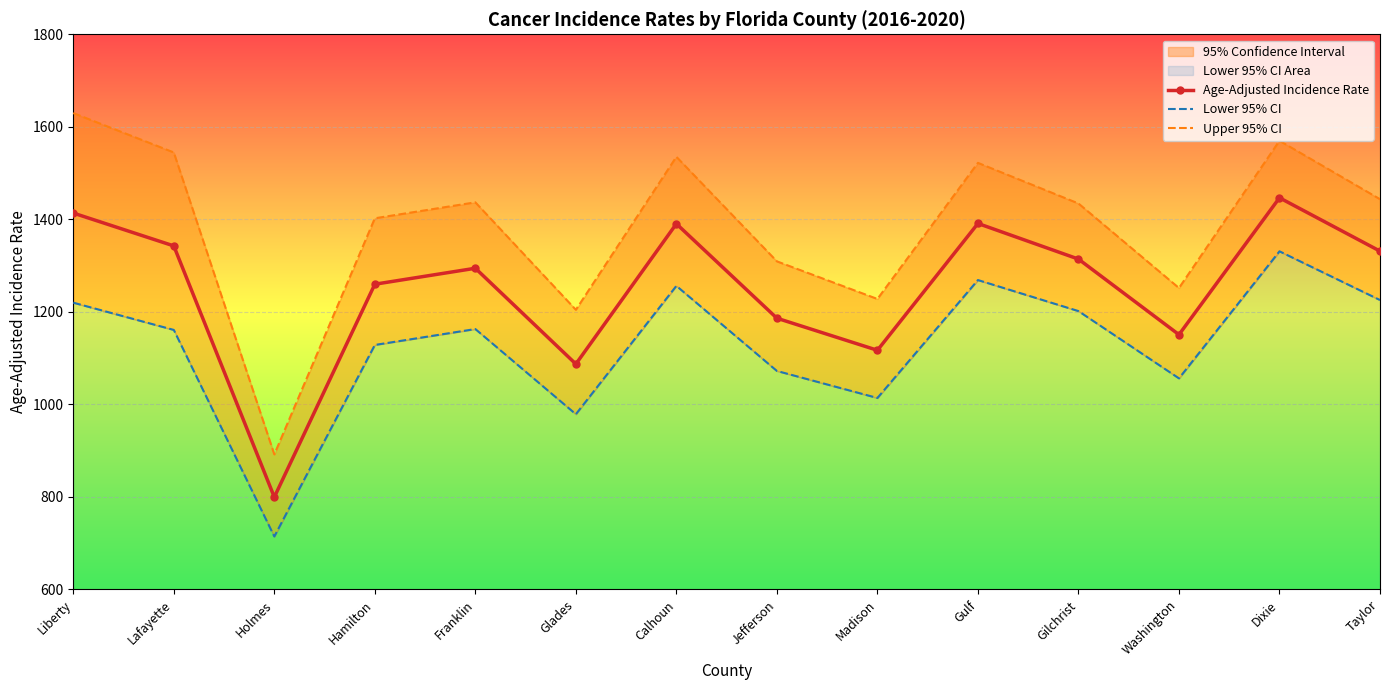

Which category has the highest value across all series?

Liberty